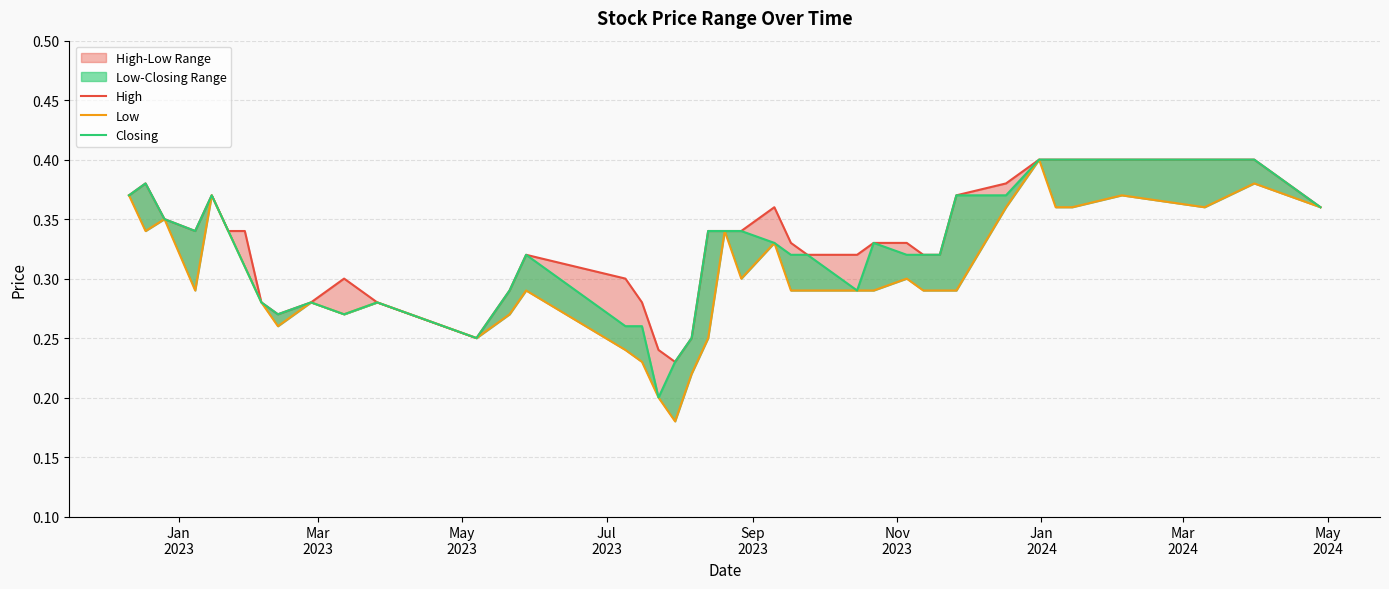

Count the number of categories in the chart.

40